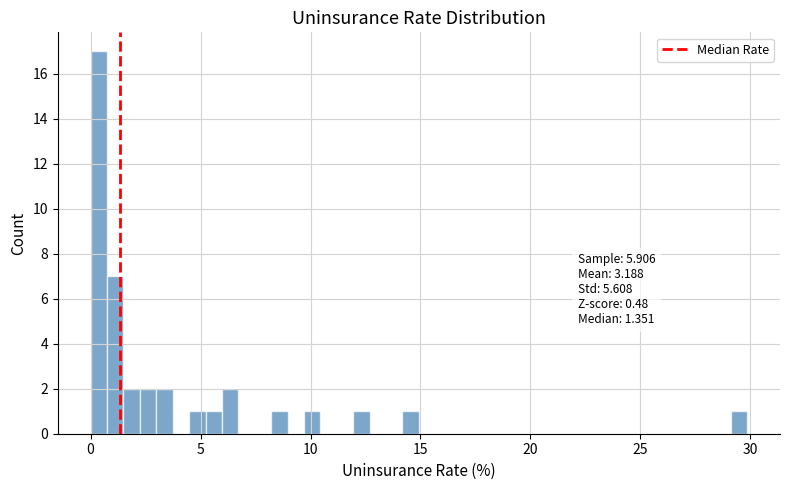

Read against the x-axis, roughly where is the centre of the tallest bar?

0.5